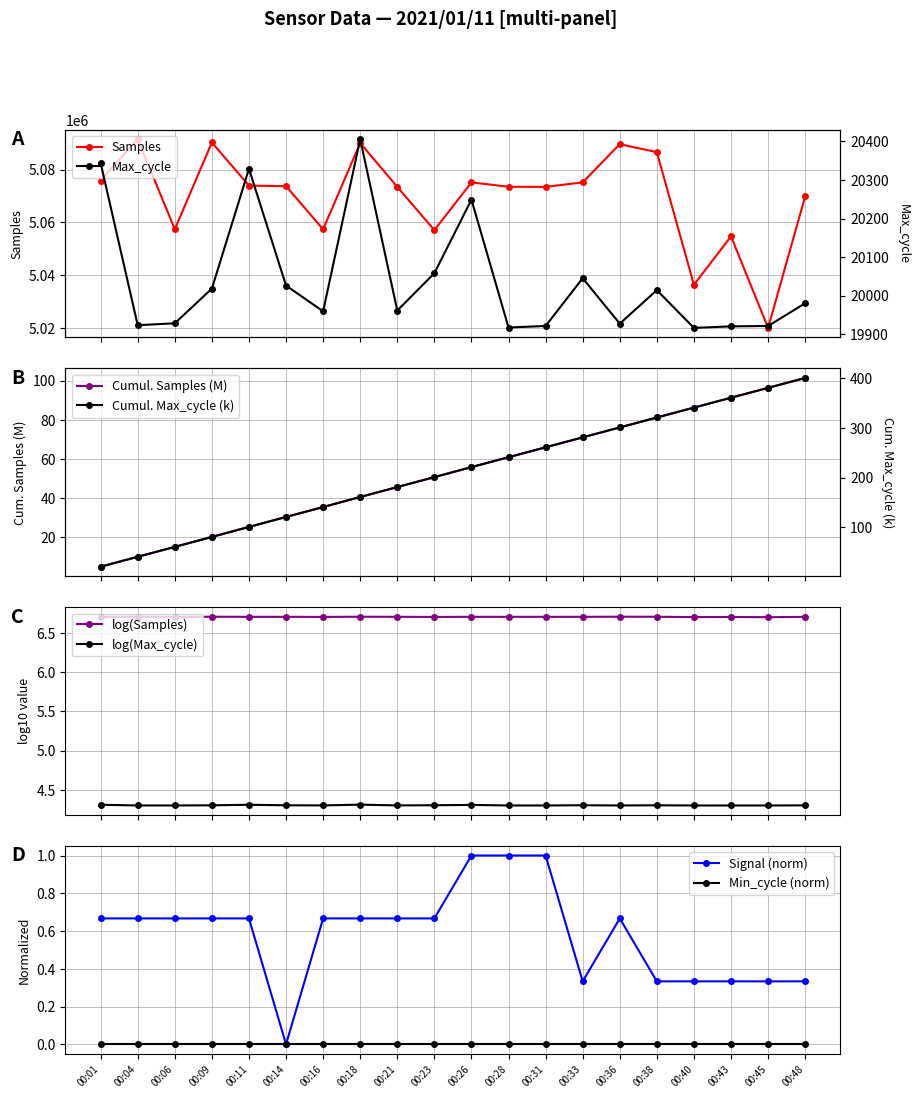

What is the value of the Samples point at the 8th from the left?

5090036